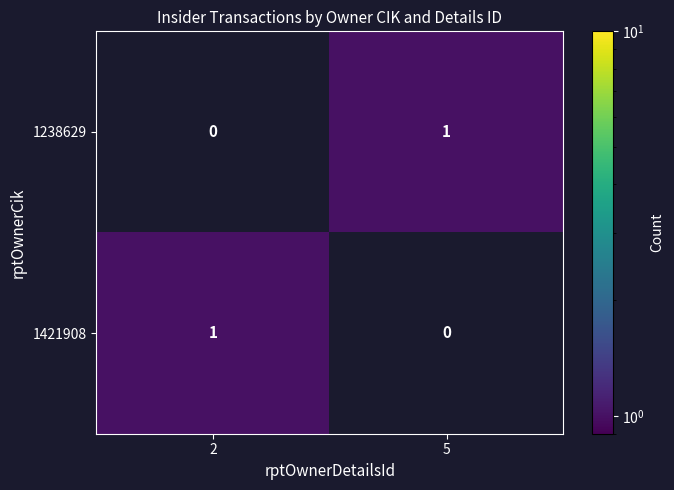

Rank the categories by 1238629 value from lowest to highest.

2, 5